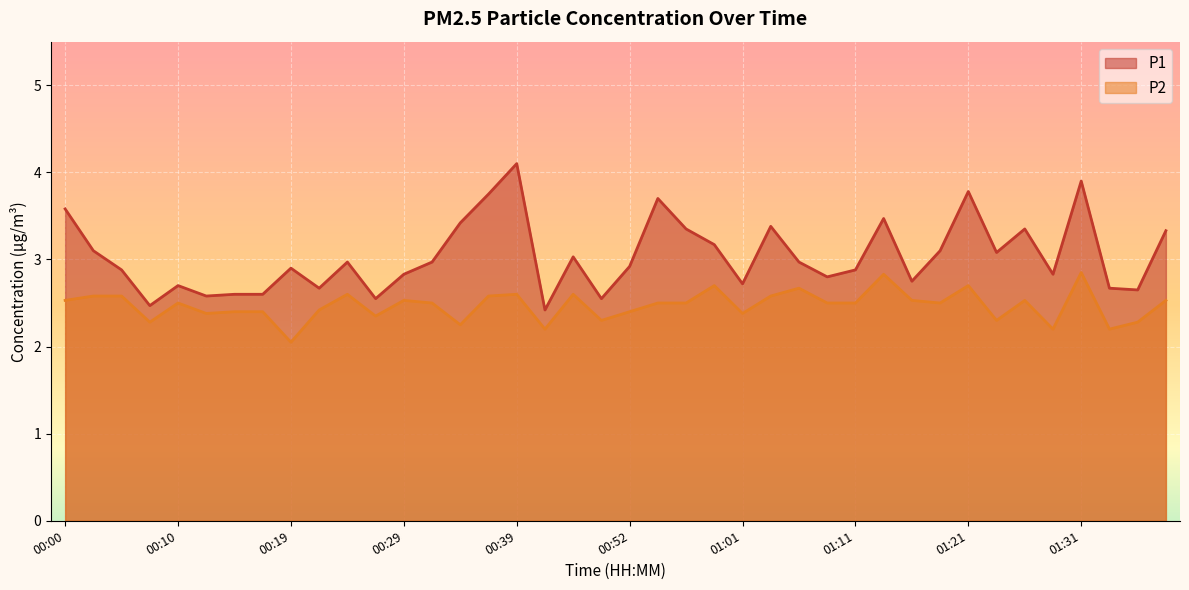

What is the label of the 15th point from the right?

01:04